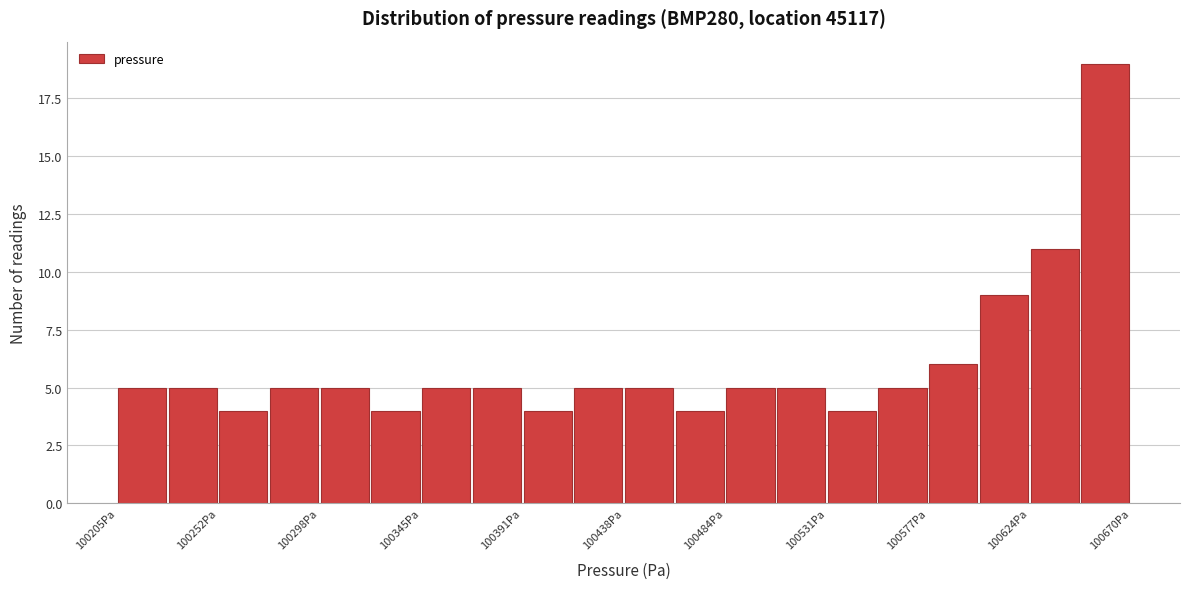

Reading left to right, transcribe this chart: for each bar, give the range it covers on the x-axis and its height. Neither the bar edges nor the heights are printed on the chart, so give them approximately, as read against the axes.

100205 to 100230: 5
100230 to 100250: 5
100250 to 100275: 4
100275 to 100300: 5
100300 to 100320: 5
100320 to 100345: 4
100345 to 100370: 5
100370 to 100390: 5
100390 to 100415: 4
100415 to 100440: 5
100440 to 100460: 5
100460 to 100485: 4
100485 to 100505: 5
100505 to 100530: 5
100530 to 100555: 4
100555 to 100575: 5
100575 to 100600: 6
100600 to 100625: 9
100625 to 100645: 11
100645 to 100670: 19